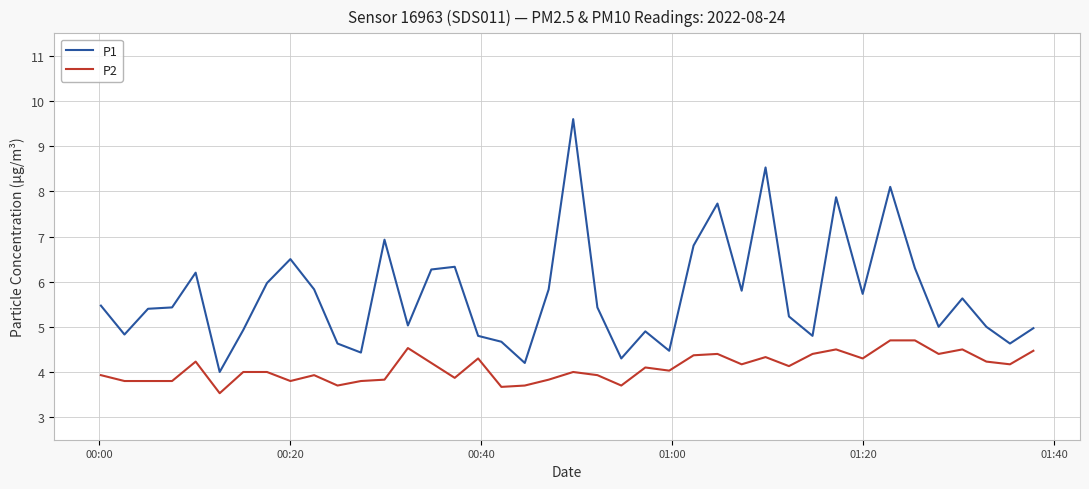

In P1, how many points are lower than both neighbors (excluding endpoints)?

12